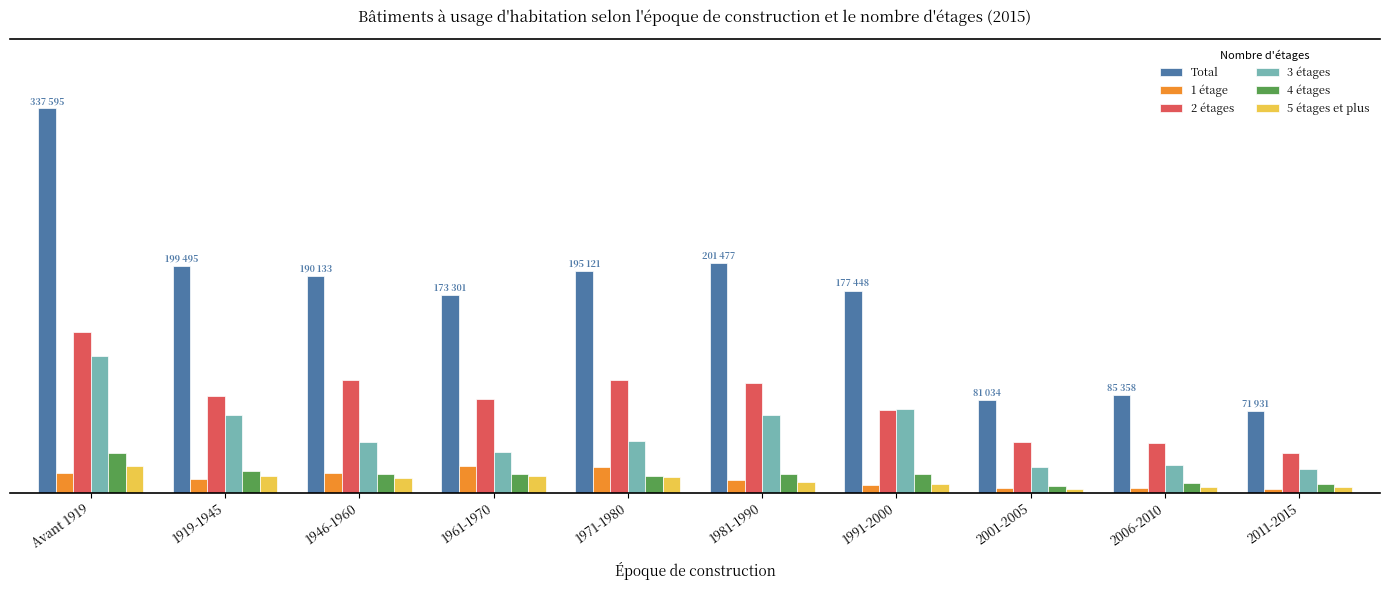

What are all the series names shown in the legend?

Total, 1 étage, 2 étages, 3 étages, 4 étages, 5 étages et plus